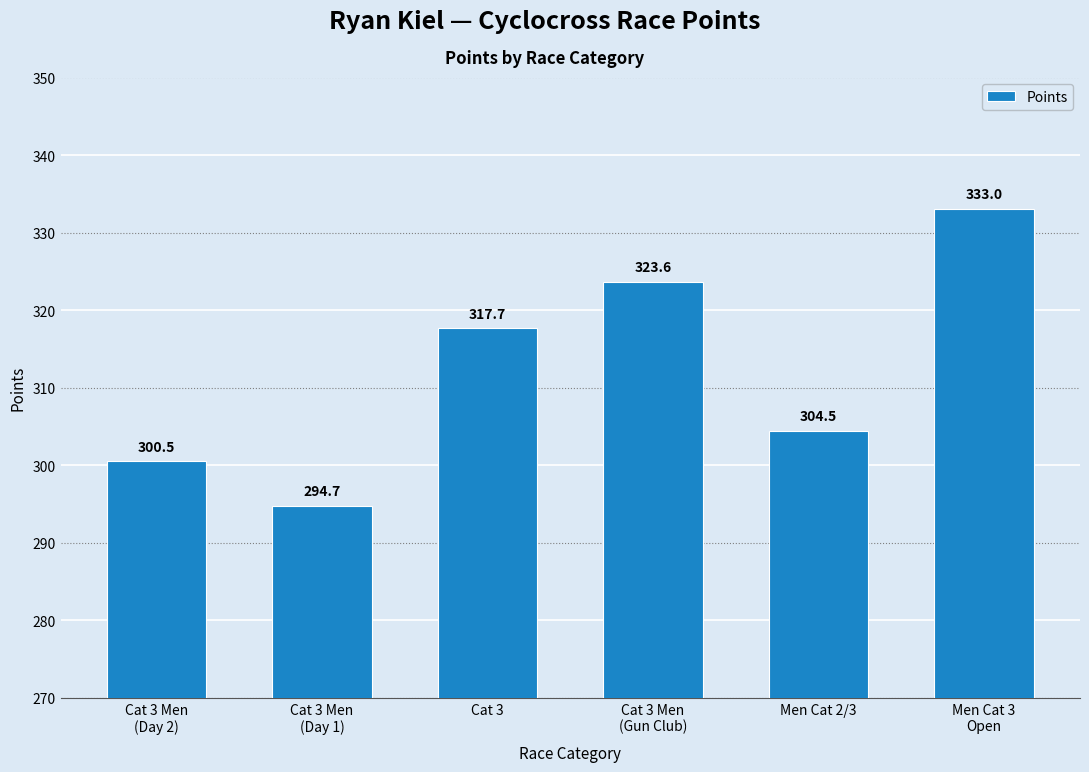

What is the difference between the maximum and minimum values?

38.3